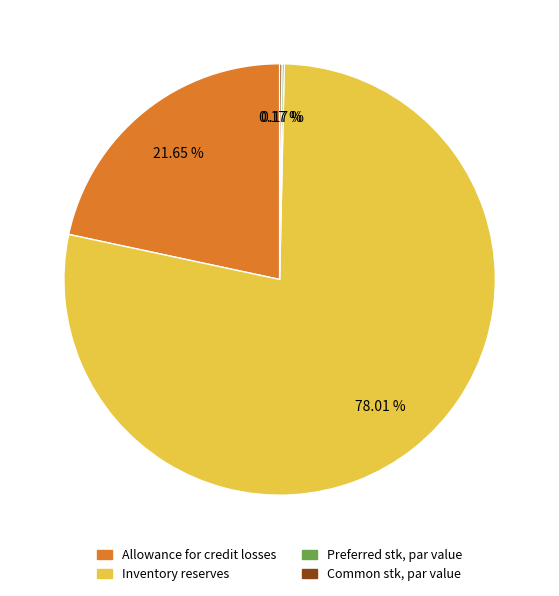

What is the majority slice?

Inventory reserves